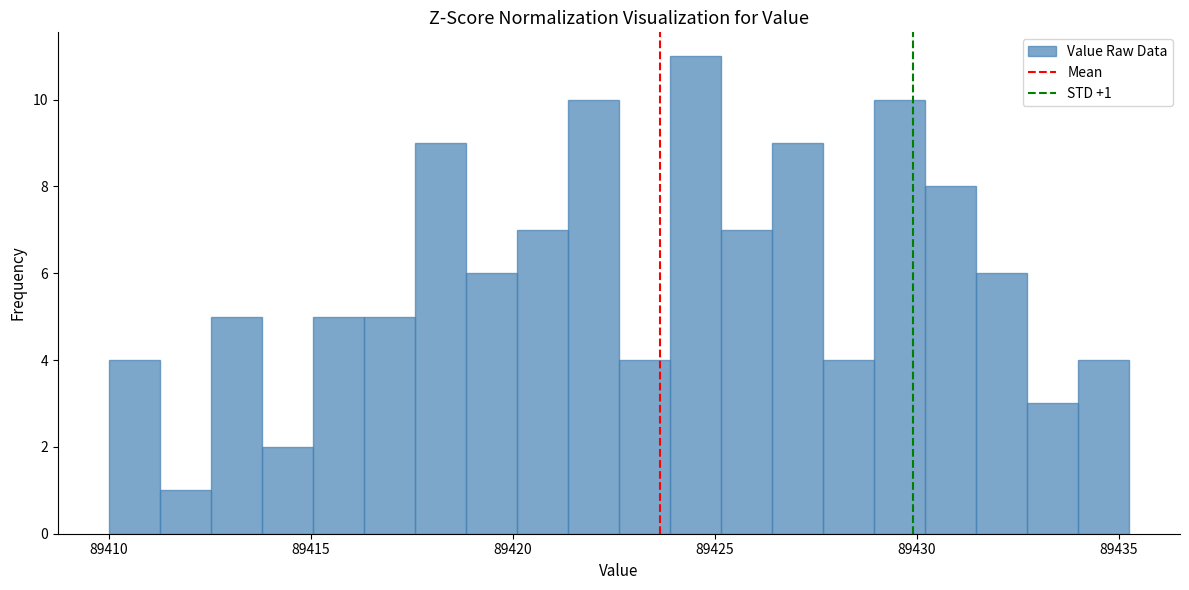

Around what value on the x-axis is the tallest bar? Give the approximate position of its centre, as read against the axis.

89424.5